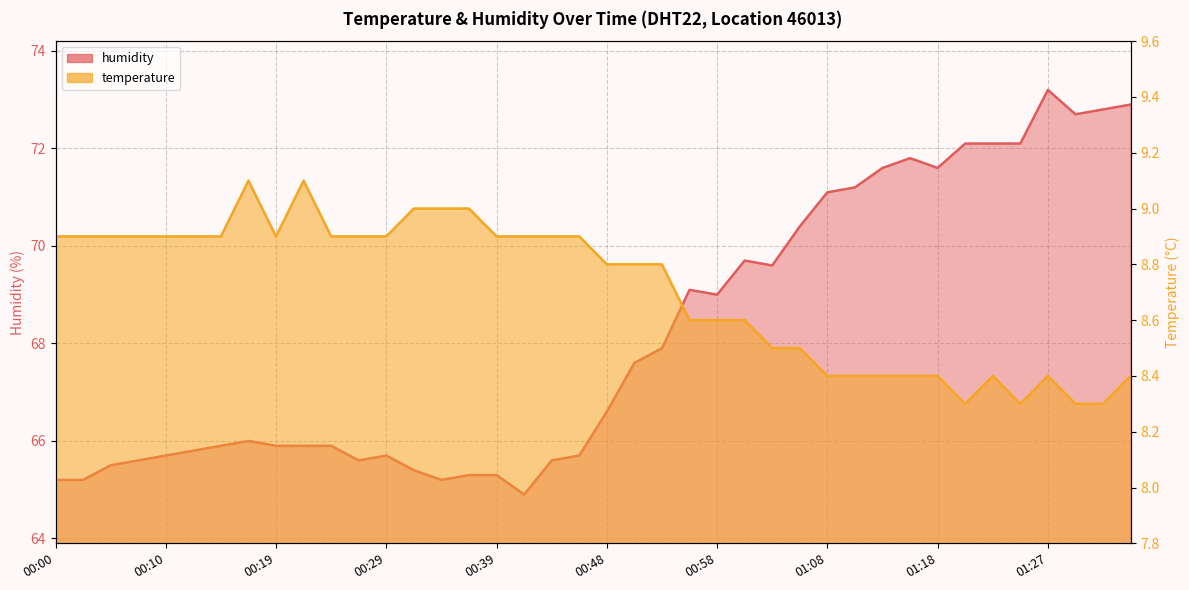

What are all the series names shown in the legend?

temperature, humidity